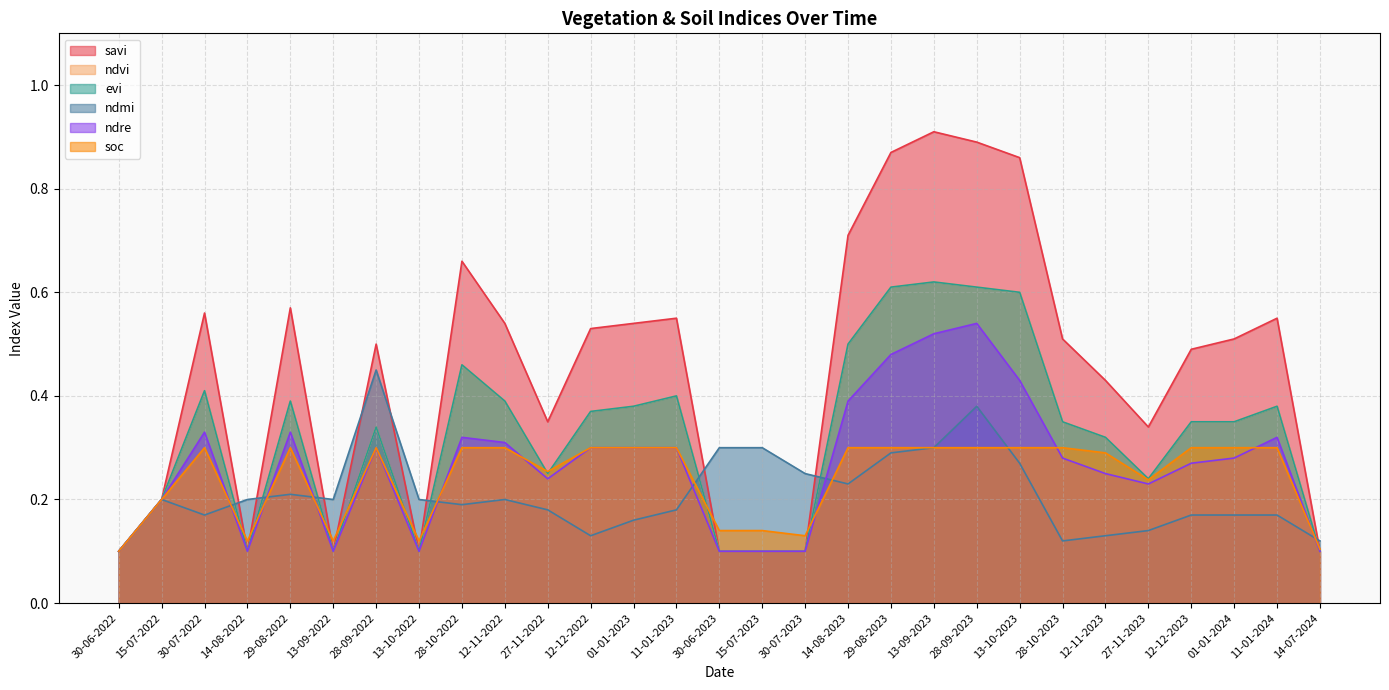

How many categories are shown in the chart?

29